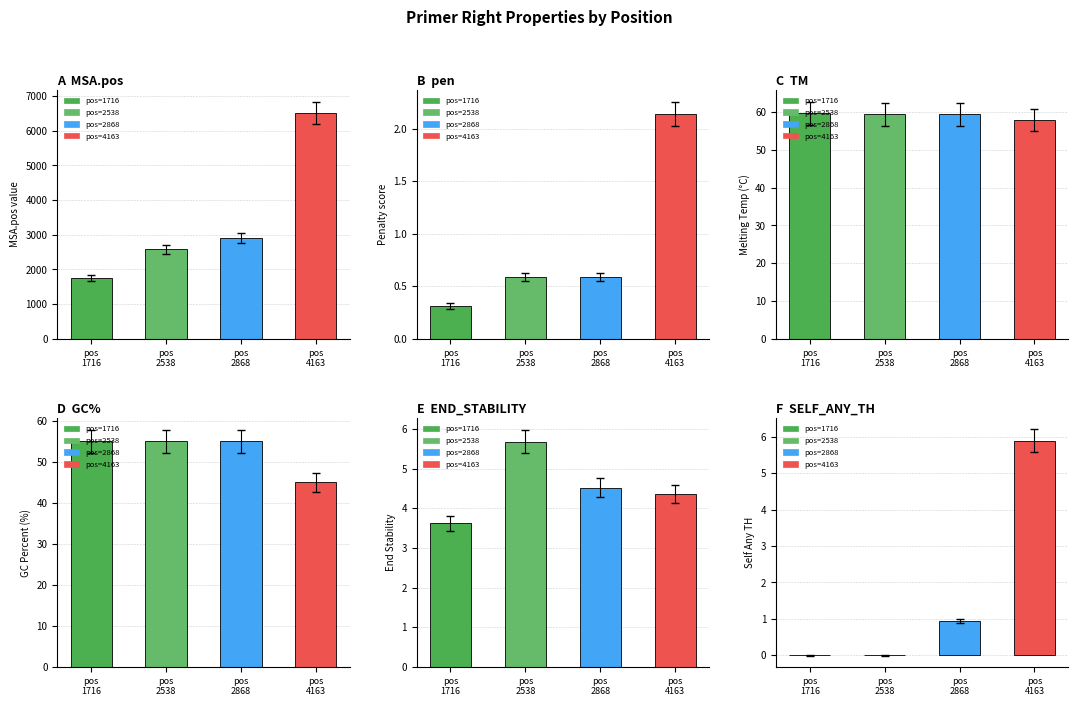

What is the difference between the maximum and minimum values in the pen series?

1.8